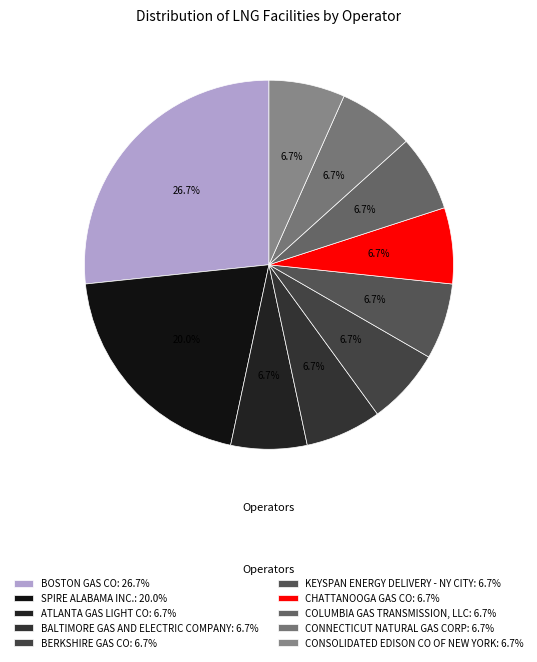

Count the number of slices in the pie.

10